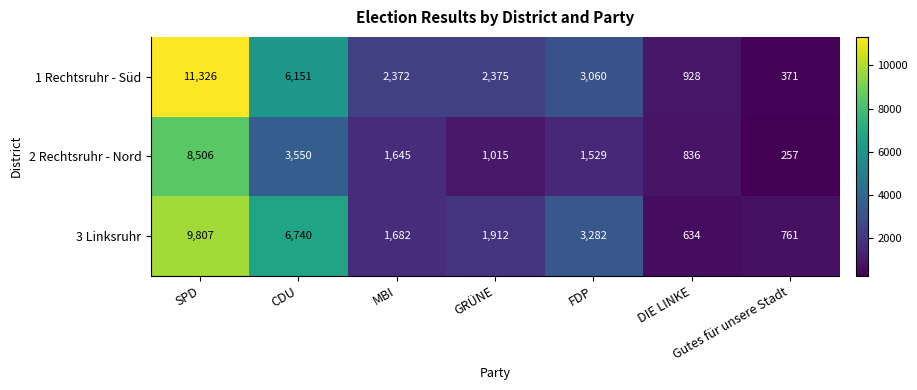

Rank the series by their maximum value, from lowest to highest.

2 Rechtsruhr - Nord, 3 Linksruhr, 1 Rechtsruhr - Süd